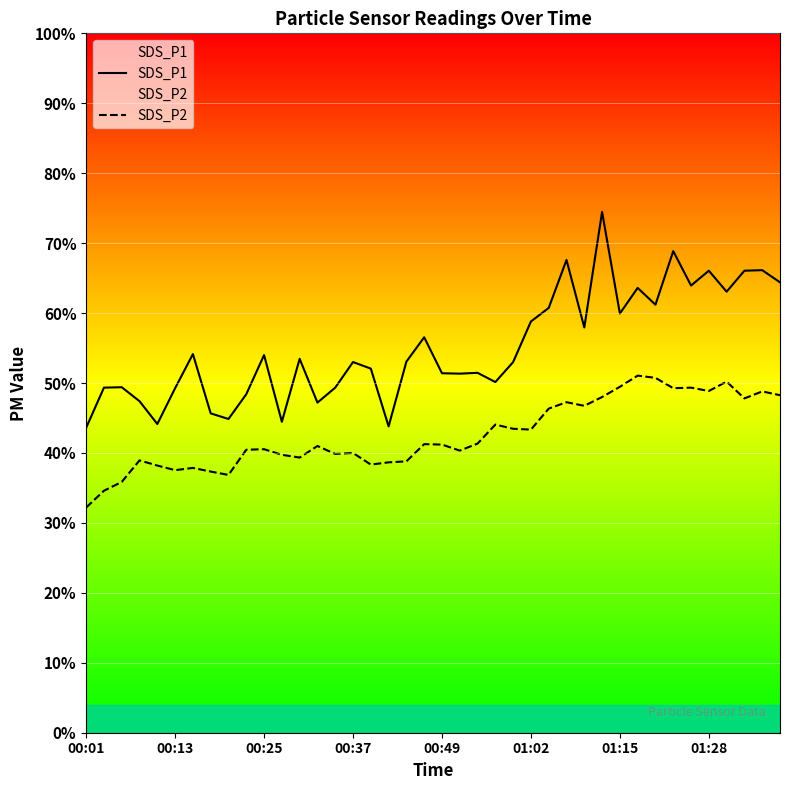

Does the chart display data point markers on the line(s)?

No